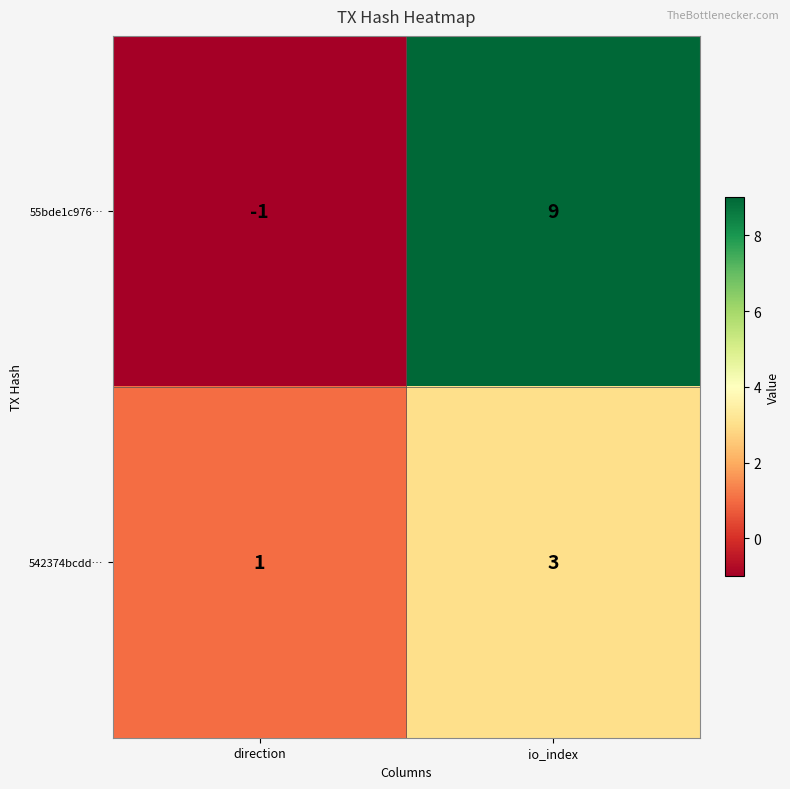

What is the difference between the 55bde1c976… values at io_index and direction?

10